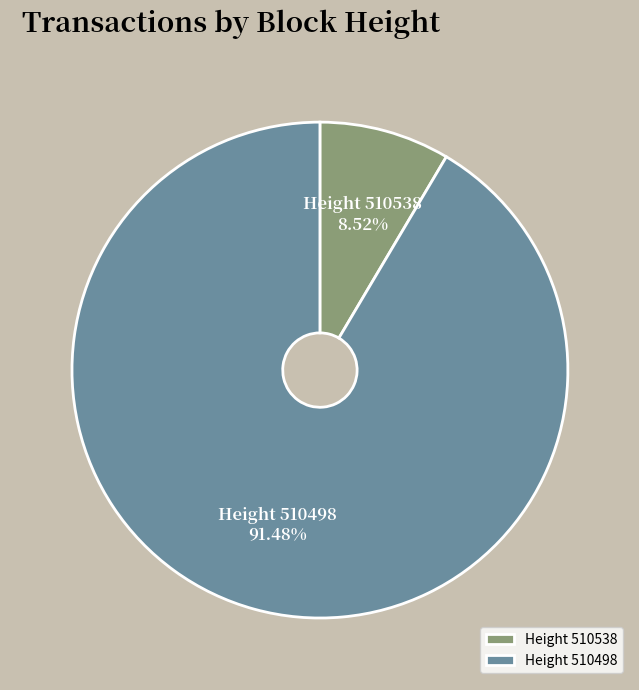

Which slice represents more than half of the pie?

Height 510498